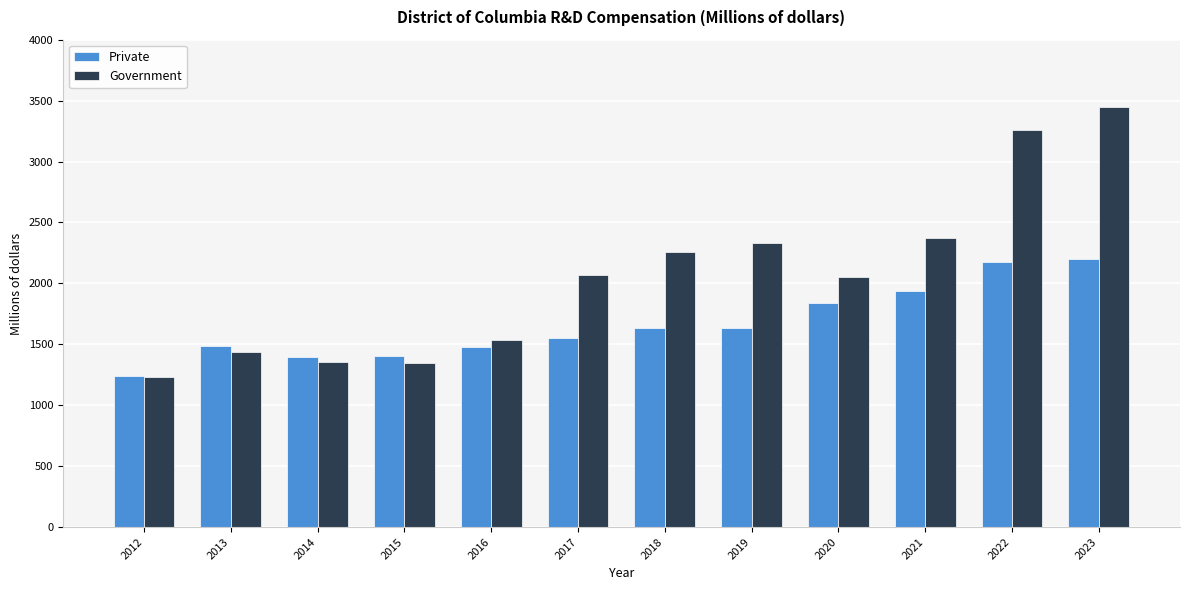

Which series has the largest range (max minus min)?

Government